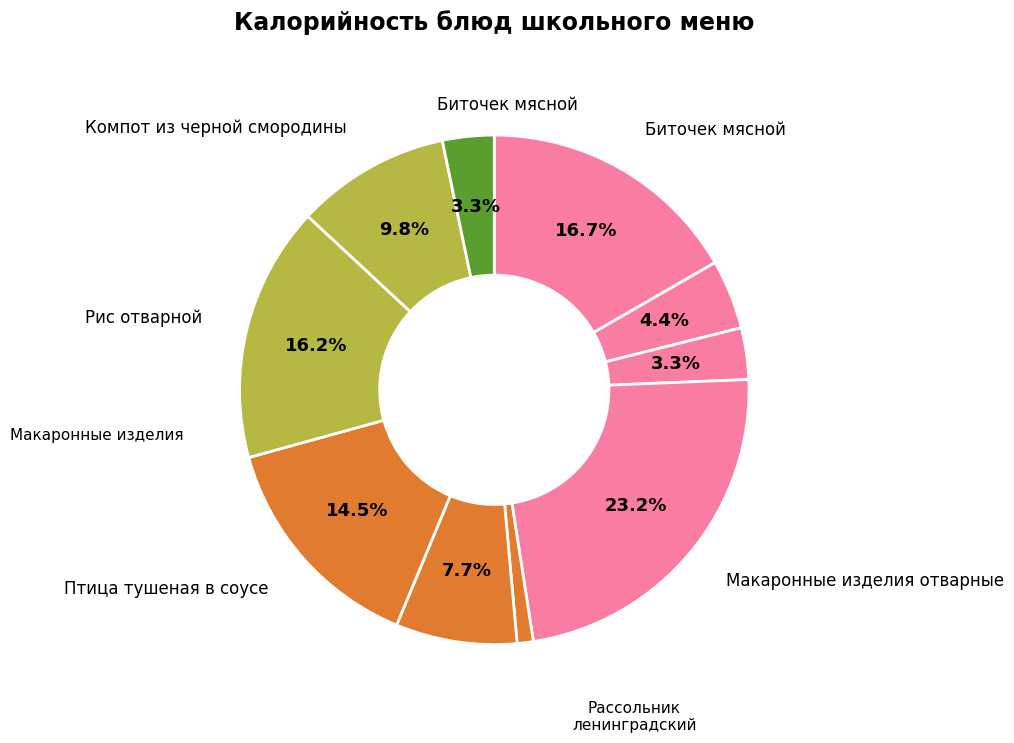

How many segments does this pie chart have?

10